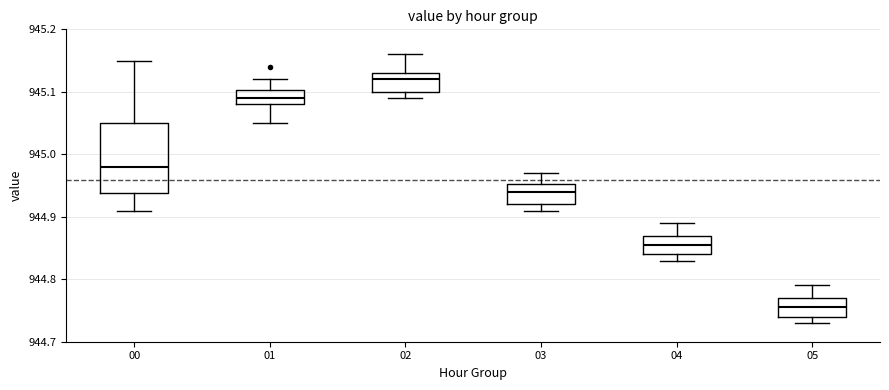

Reading left to right, read every box against the y-axis: the position of its median line, the range the box covers, and the ends of its whiskers. The values are not printed on the chart, so give them approximately, as read against the axis.

00: median 944.98, box 944.94 to 945.05, whiskers 944.91 to 945.15
01: median 945.09, box 945.08 to 945.10, whiskers 945.05 to 945.12
02: median 945.12, box 945.10 to 945.13, whiskers 945.09 to 945.16
03: median 944.94, box 944.92 to 944.95, whiskers 944.91 to 944.97
04: median 944.86, box 944.84 to 944.87, whiskers 944.83 to 944.89
05: median 944.76, box 944.74 to 944.77, whiskers 944.73 to 944.79